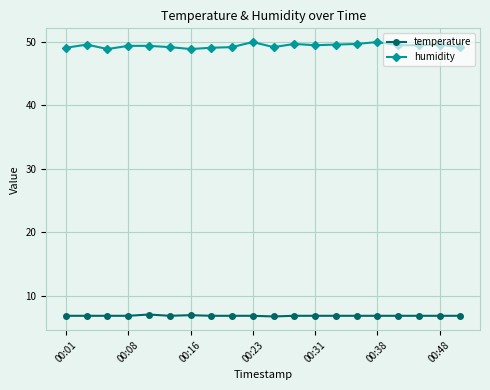

Which series has the largest range (max minus min)?

humidity